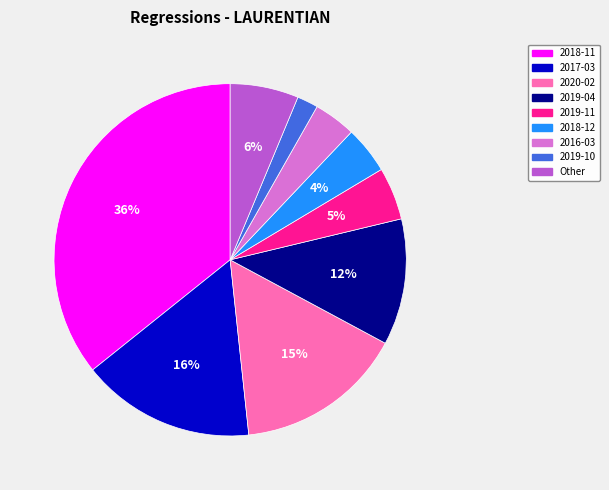

Is there a majority slice in this chart?

No